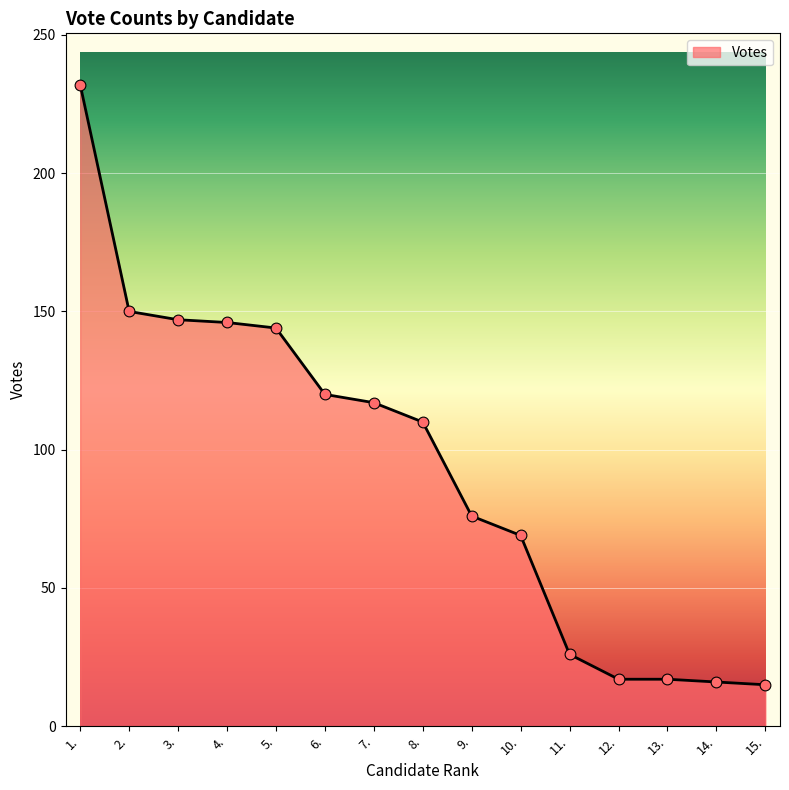

Between 3. and 12., which is larger?

3.